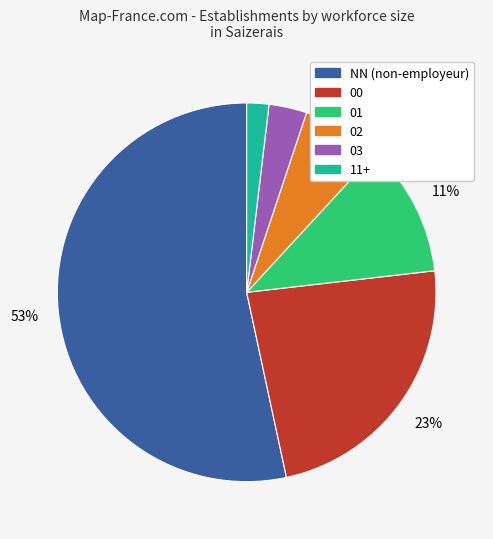

What is the smallest slice in the pie chart?

11+